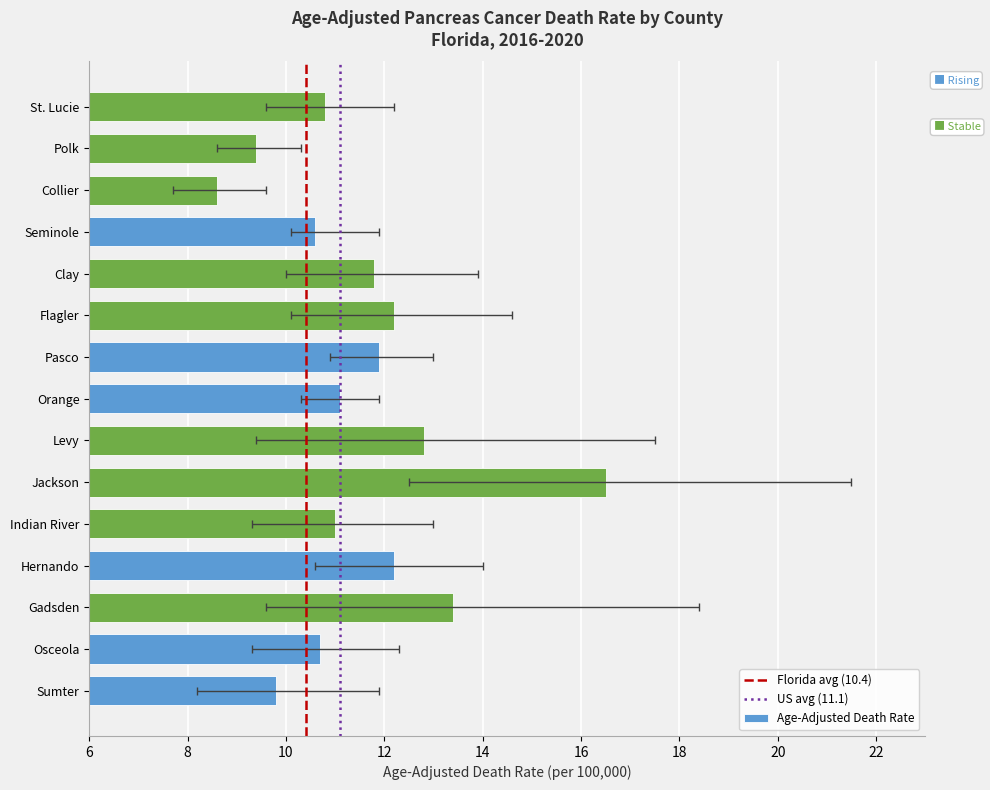

Where does the Lower CI series first go above 9?

Osceola